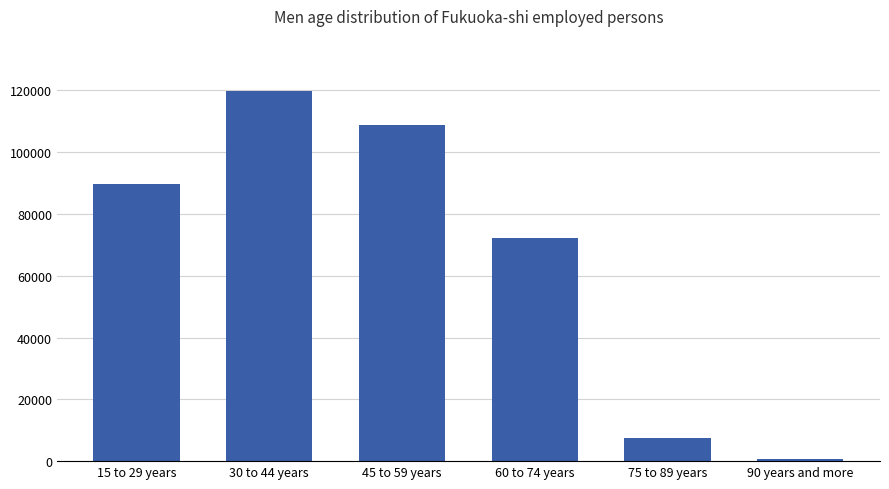

Rank the categories by value from highest to lowest.

30 to 44 years, 45 to 59 years, 15 to 29 years, 60 to 74 years, 75 to 89 years, 90 years and more